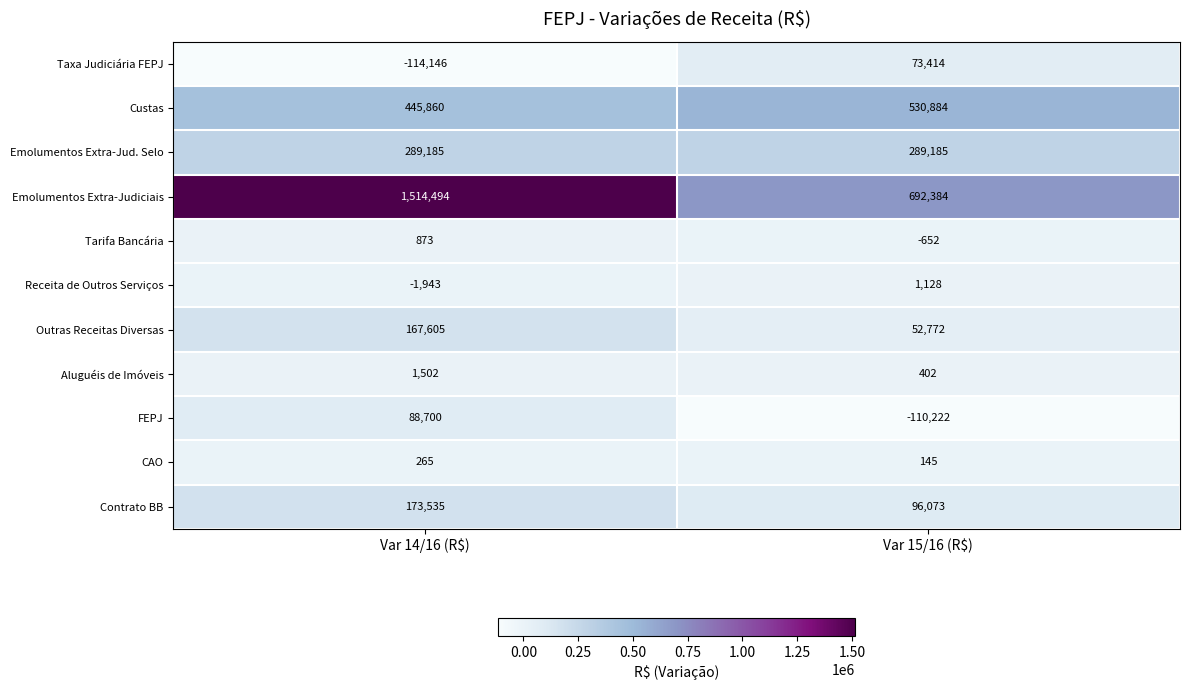

What is the difference between the highest and lowest values at Var 15/16 (R$)?

802606